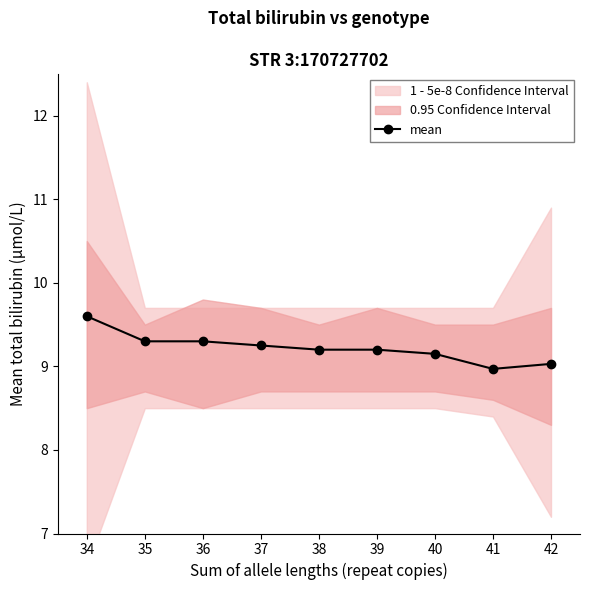

Does the chart display data point markers on the line(s)?

Yes